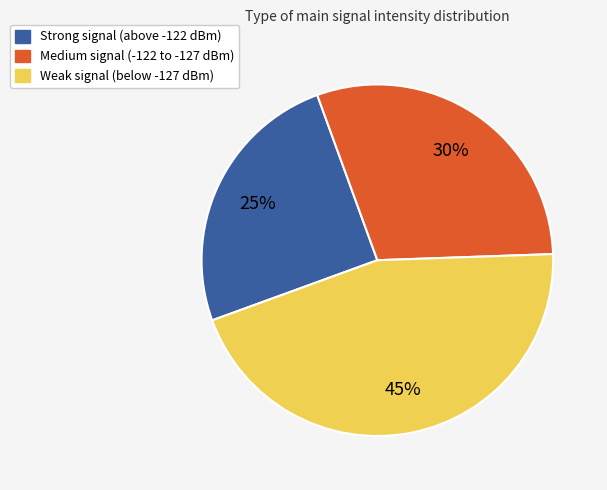

Is it true that Strong signal (above -122 dBm) is 25% of the pie?

True